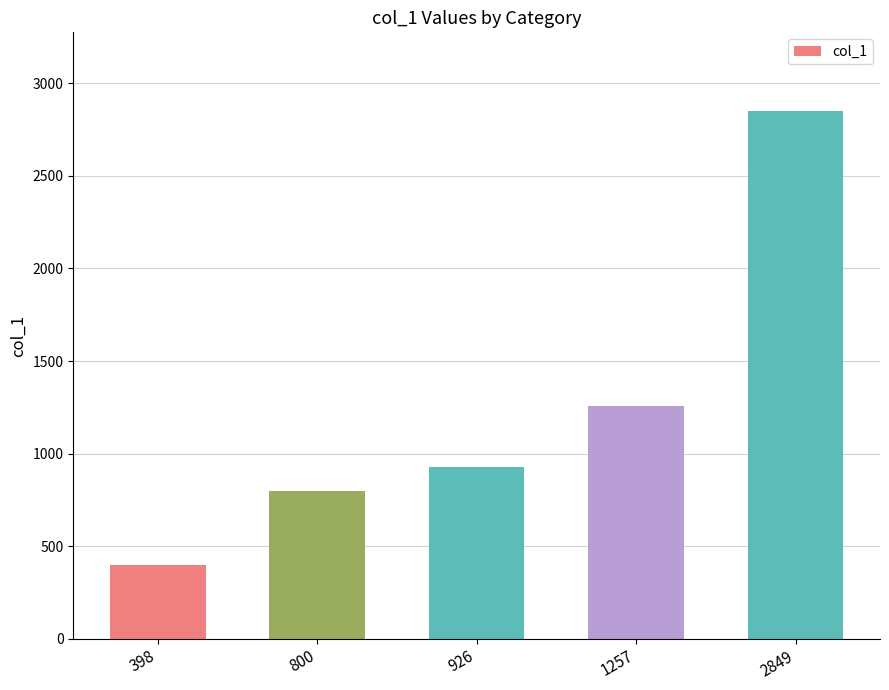

Where is the data nearest to the value 1623?

1257